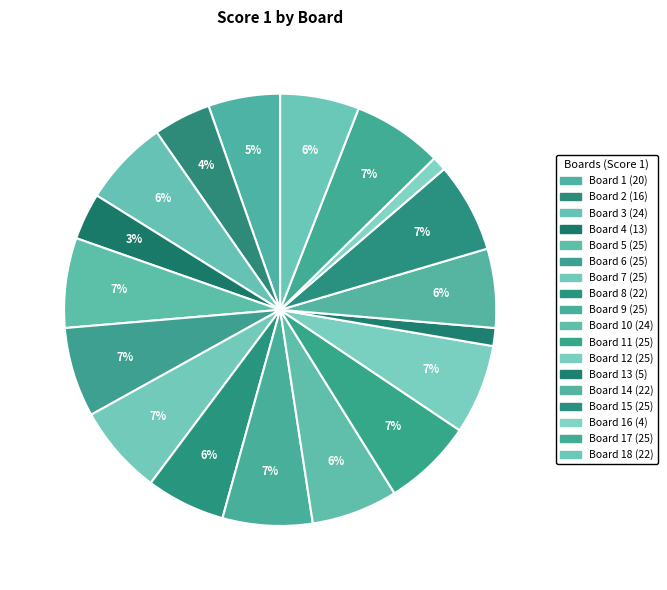

Count the number of slices in the pie.

18